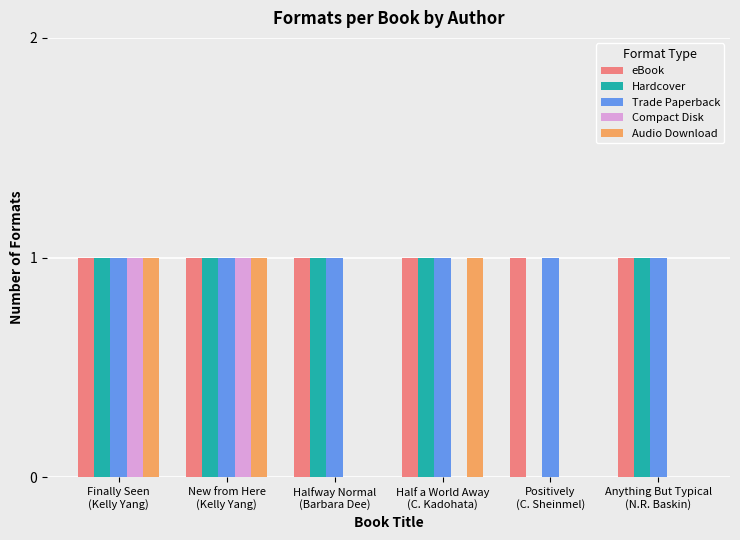

The value of eBook at Anything But Typical
(N.R. Baskin) is 2. True or false?

False